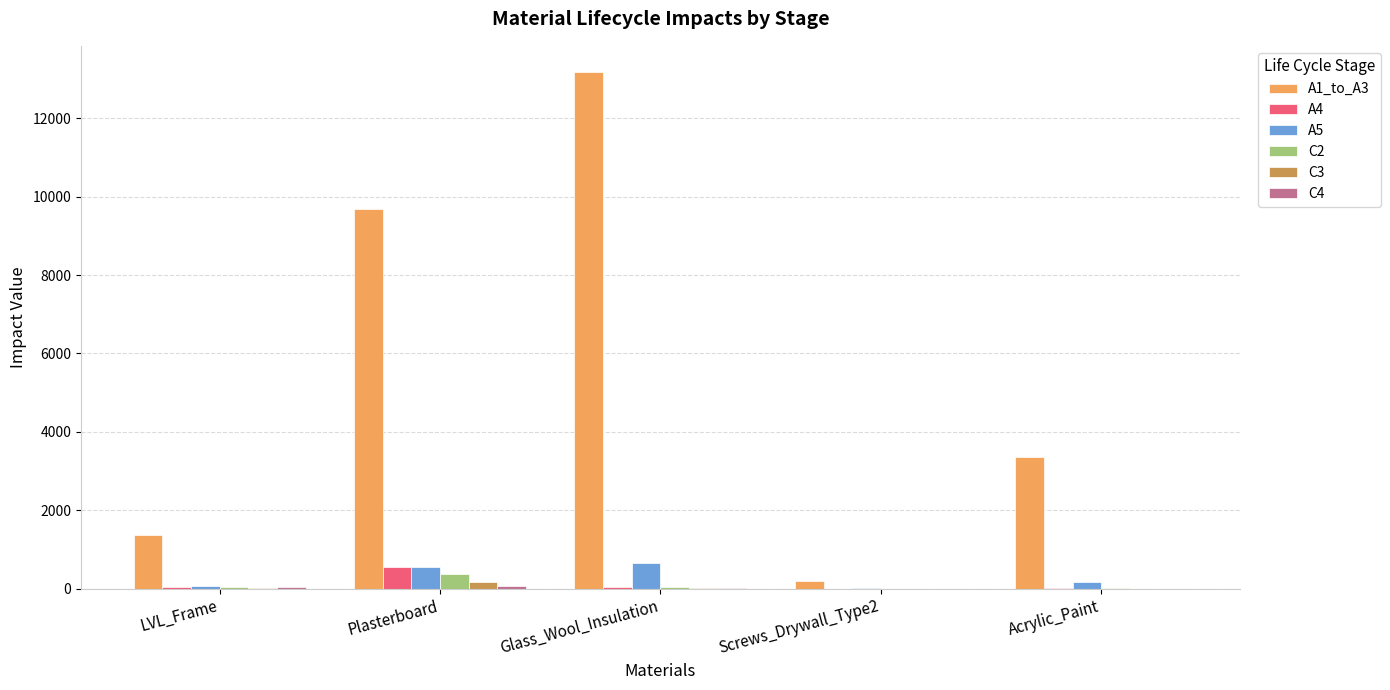

Which category has the highest value across all series?

Glass_Wool_Insulation